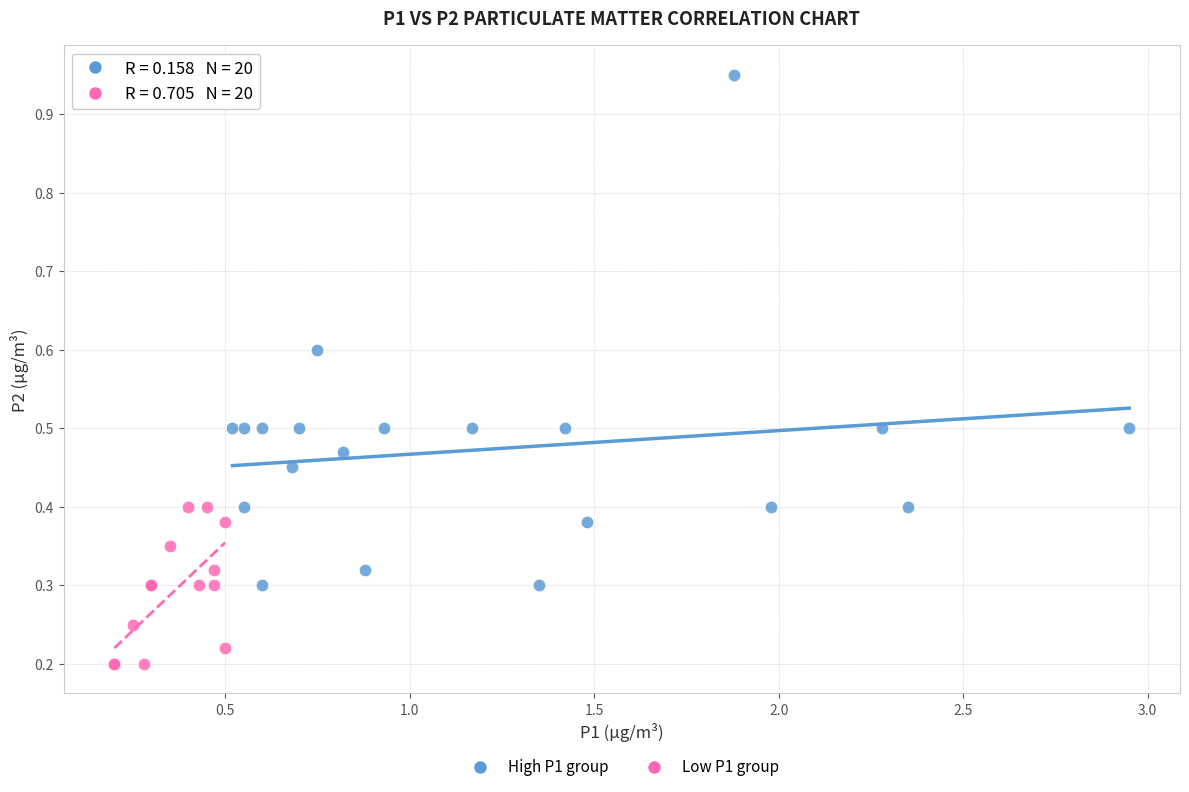

Which series contains the lowest Y value?

Low P1 group